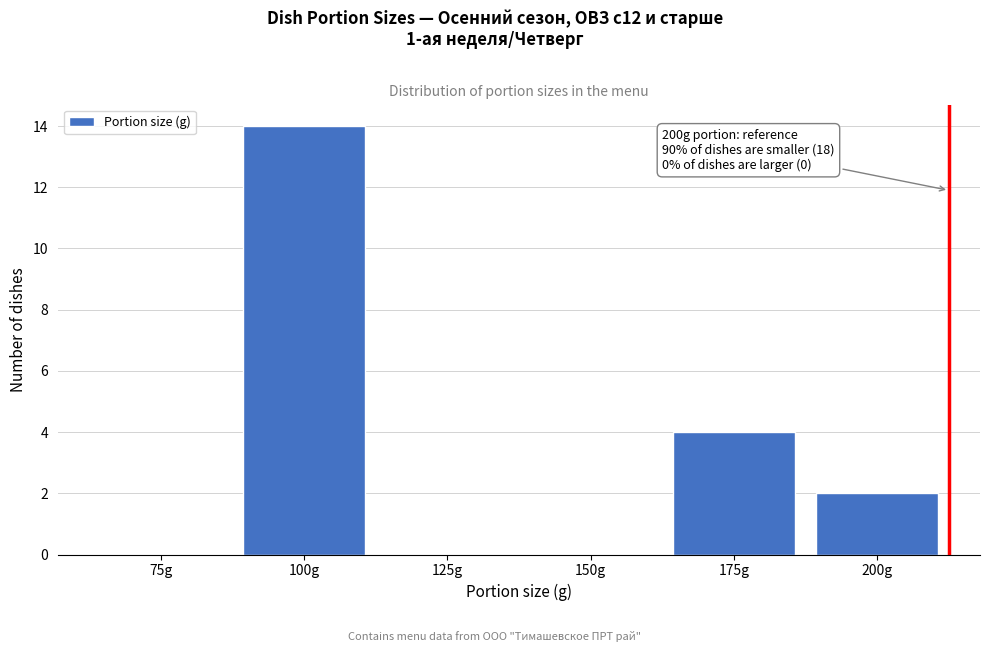

Reading left to right, what are all the values shown in this chart?

75g=0	100g=14	125g=0	150g=0	175g=4	200g=2